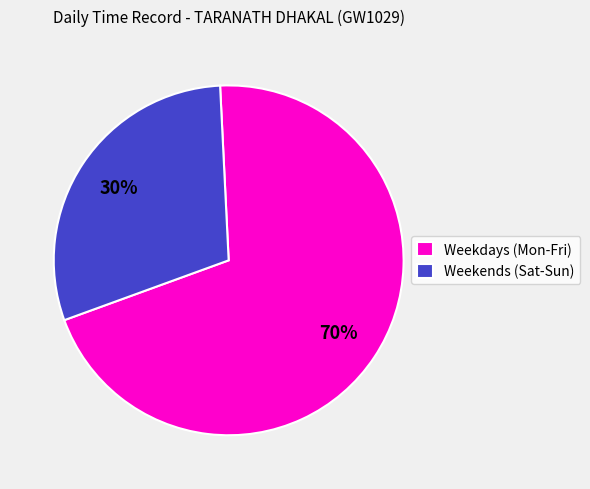

Which category has the biggest portion of the pie?

Weekdays (Mon-Fri)